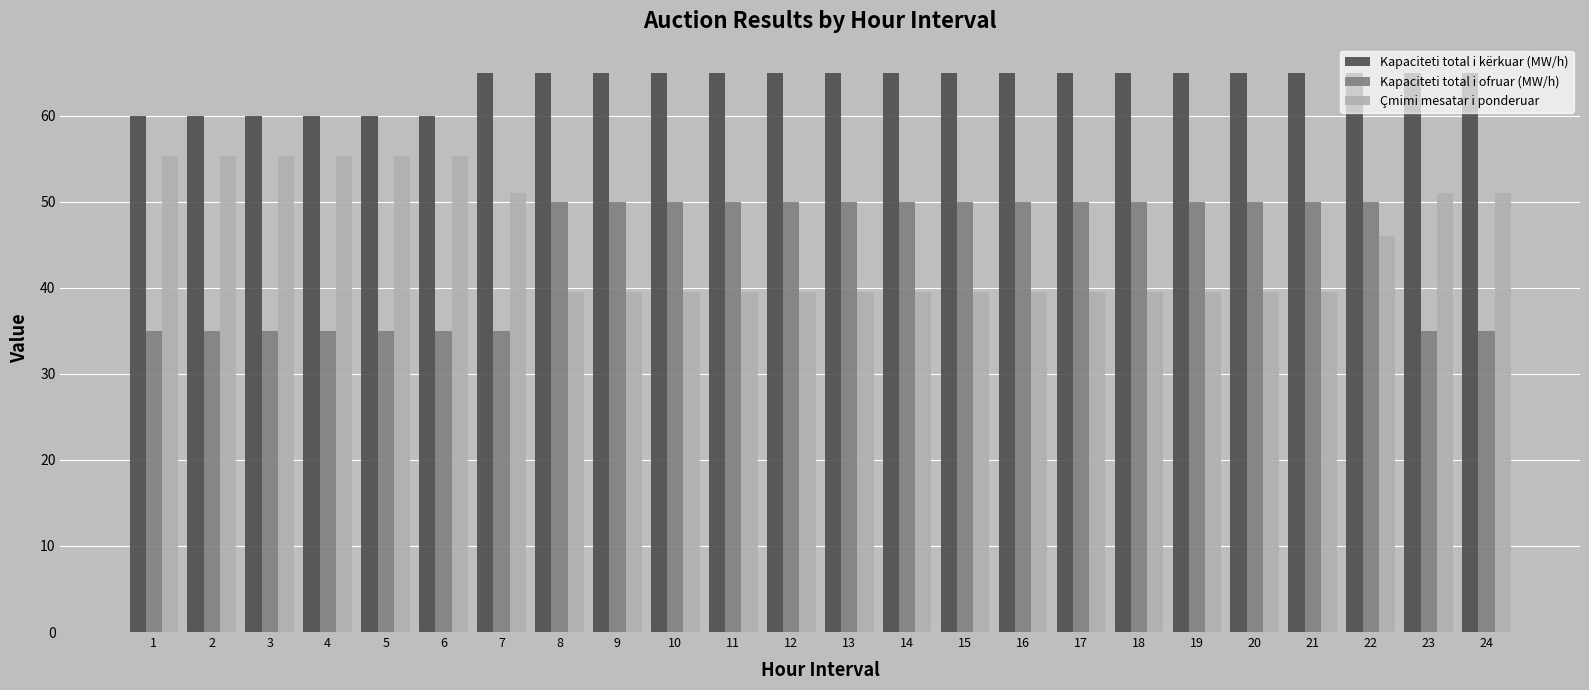

What is the value of the Kapaciteti total i kërkuar (MW/h) bar at the 10th from the left?

65.0